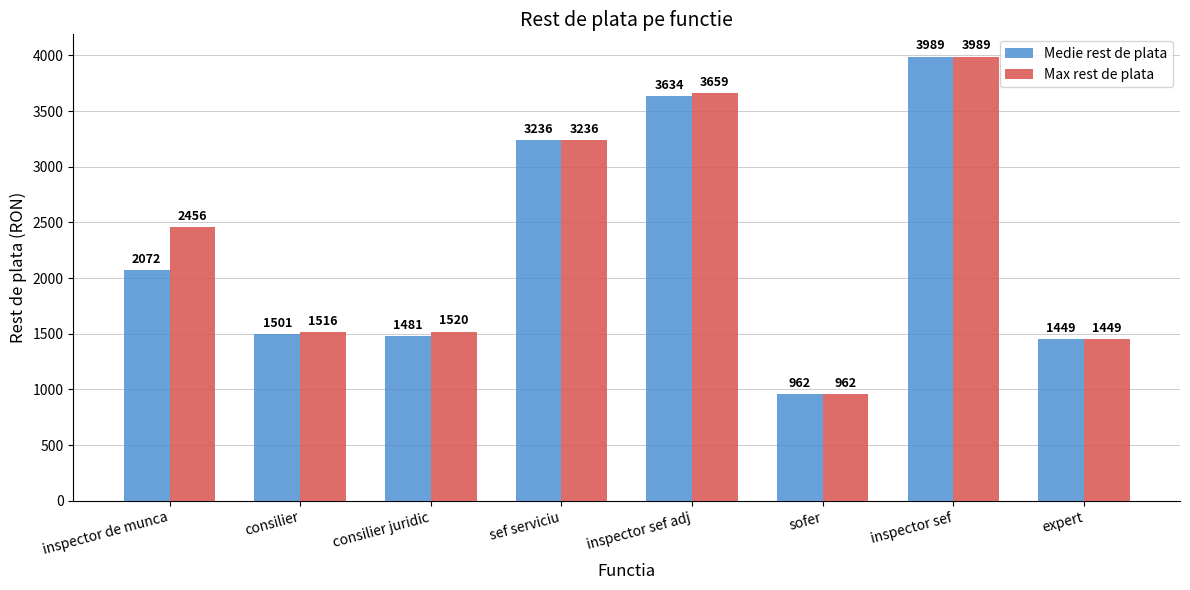

What is the difference between the highest and lowest values at consilier juridic?

39